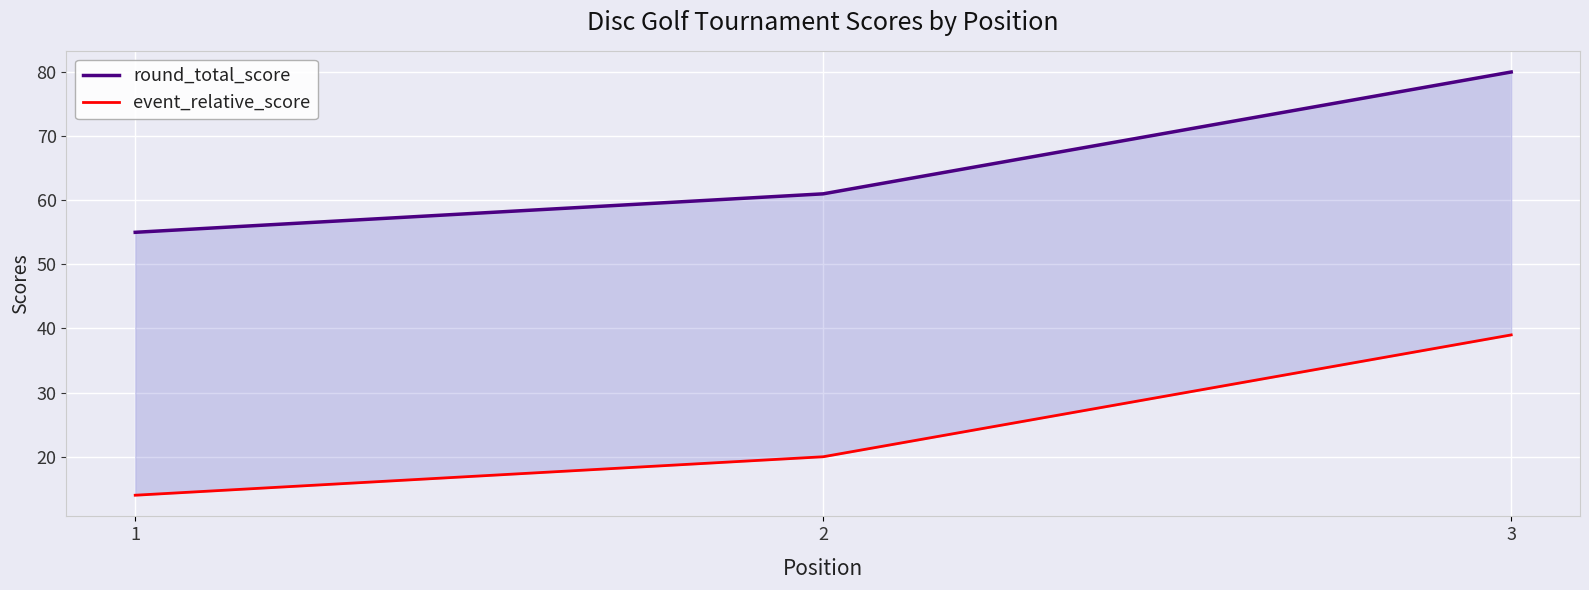

What is the spread (max minus min) of values at 3?

41